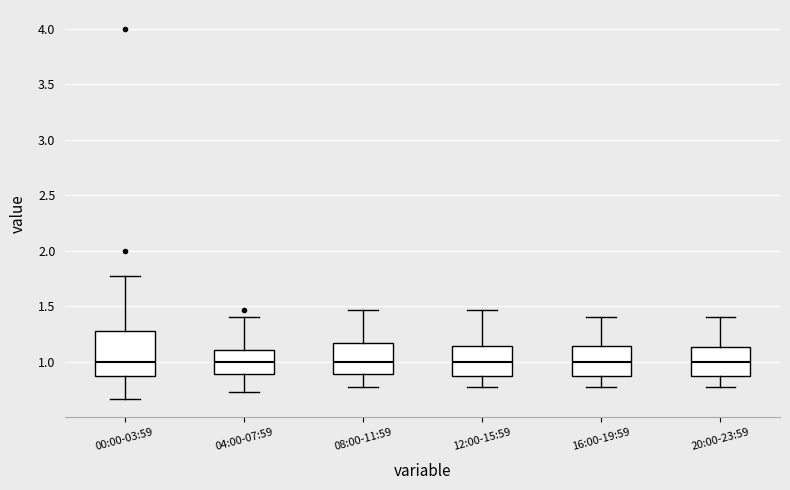

Reading left to right, read every box against the y-axis: the position of its median line, the range the box covers, and the ends of its whiskers. The values are not printed on the chart, so give them approximately, as read against the axis.

00:00-03:59: median 1.00, box 0.90 to 1.30, whiskers 0.65 to 1.75
04:00-07:59: median 1.00, box 0.90 to 1.10, whiskers 0.75 to 1.40
08:00-11:59: median 1.00, box 0.90 to 1.15, whiskers 0.75 to 1.45
12:00-15:59: median 1.00, box 0.85 to 1.15, whiskers 0.75 to 1.45
16:00-19:59: median 1.00, box 0.85 to 1.15, whiskers 0.75 to 1.40
20:00-23:59: median 1.00, box 0.85 to 1.15, whiskers 0.75 to 1.40